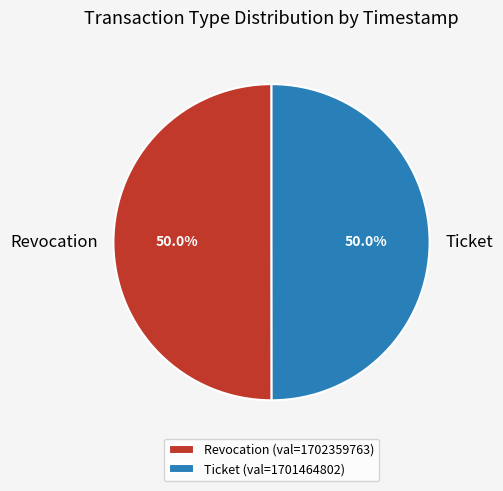

What is the ratio of the value at Ticket to the value at Revocation?

1.0